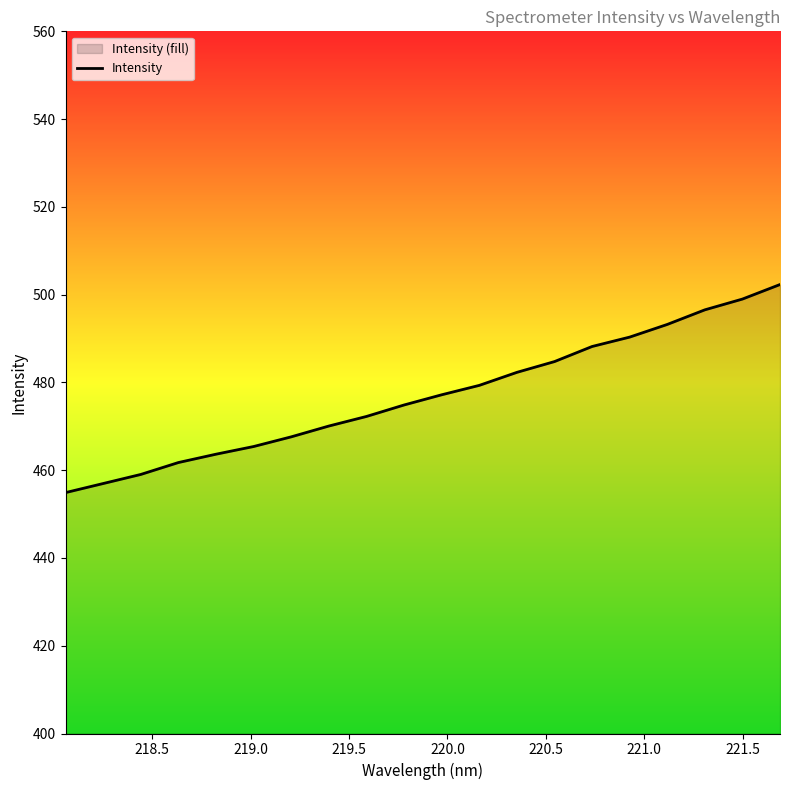

What is the maximum value shown in the chart?

502.3